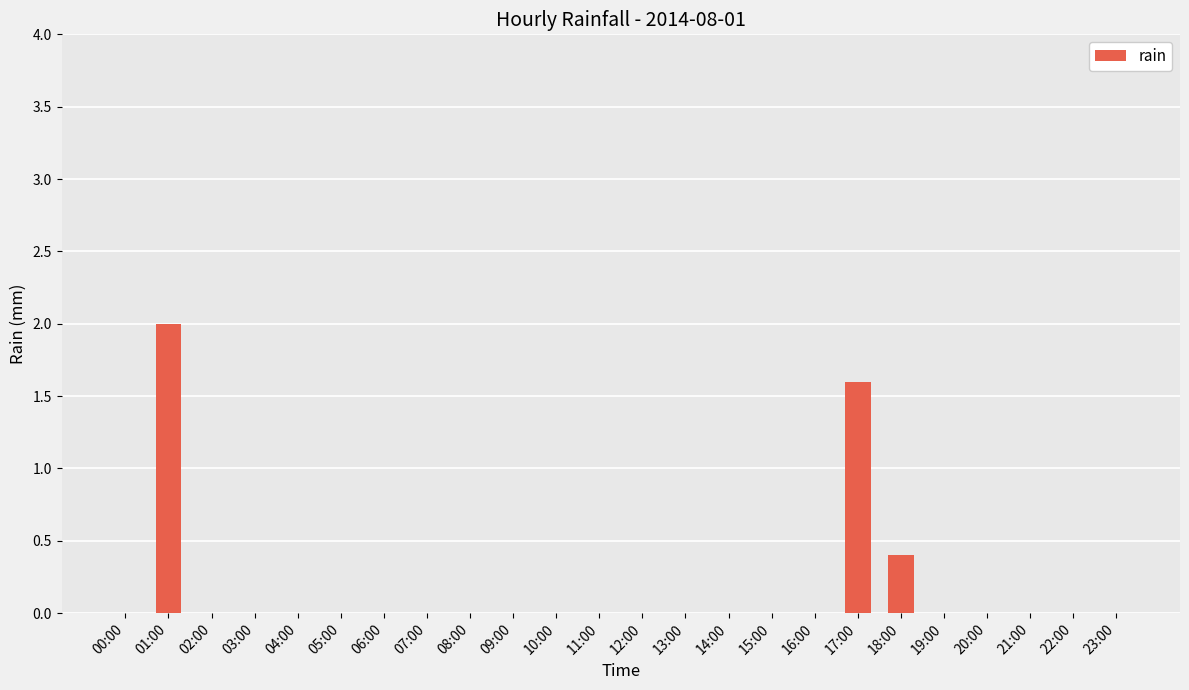

How many distinct data groups are displayed?

1